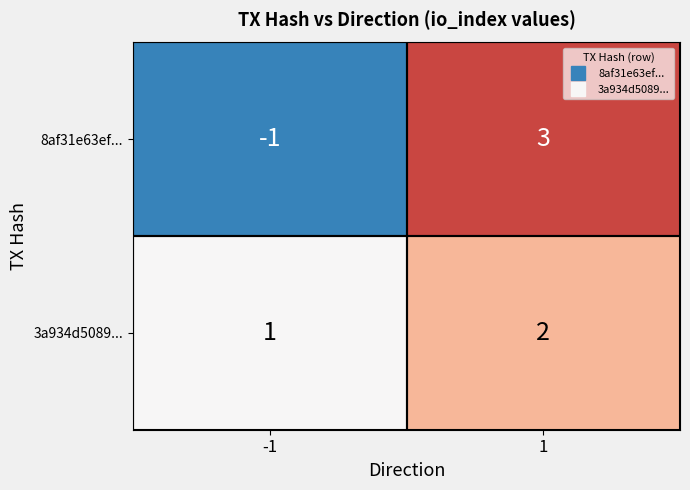

At which category does the chart reach its peak across all series?

1